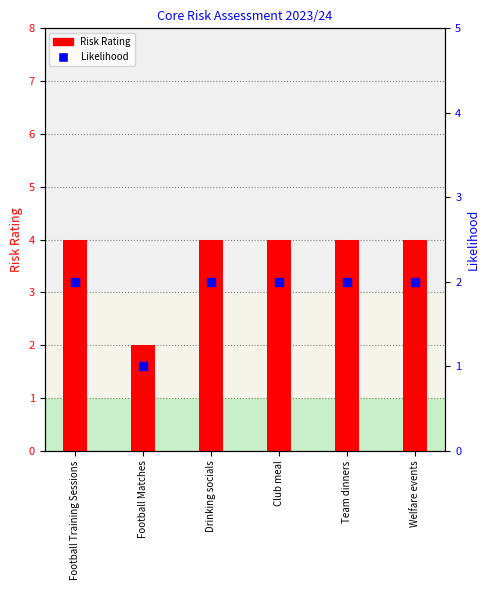

At how many categories does at least one series exceed 1?

6